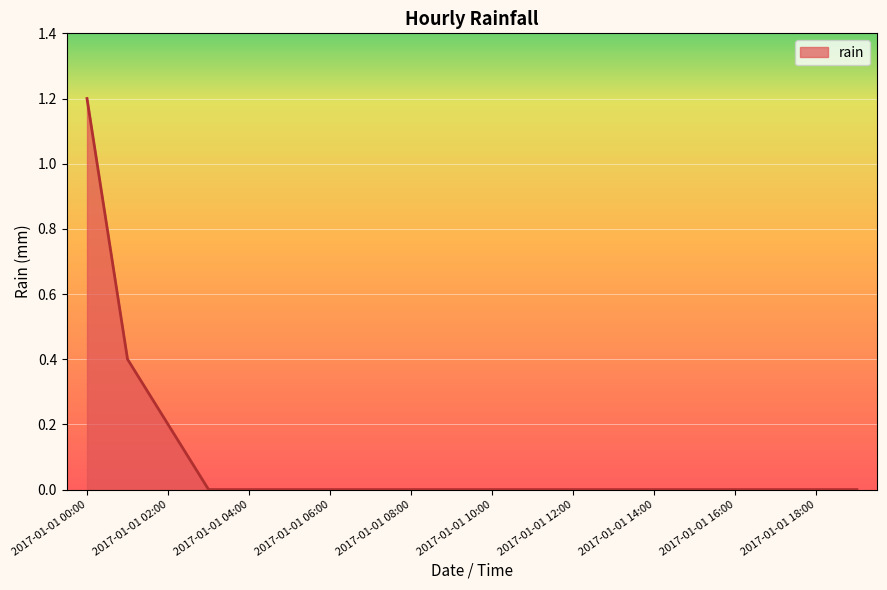

How many lines are shown in the chart?

1